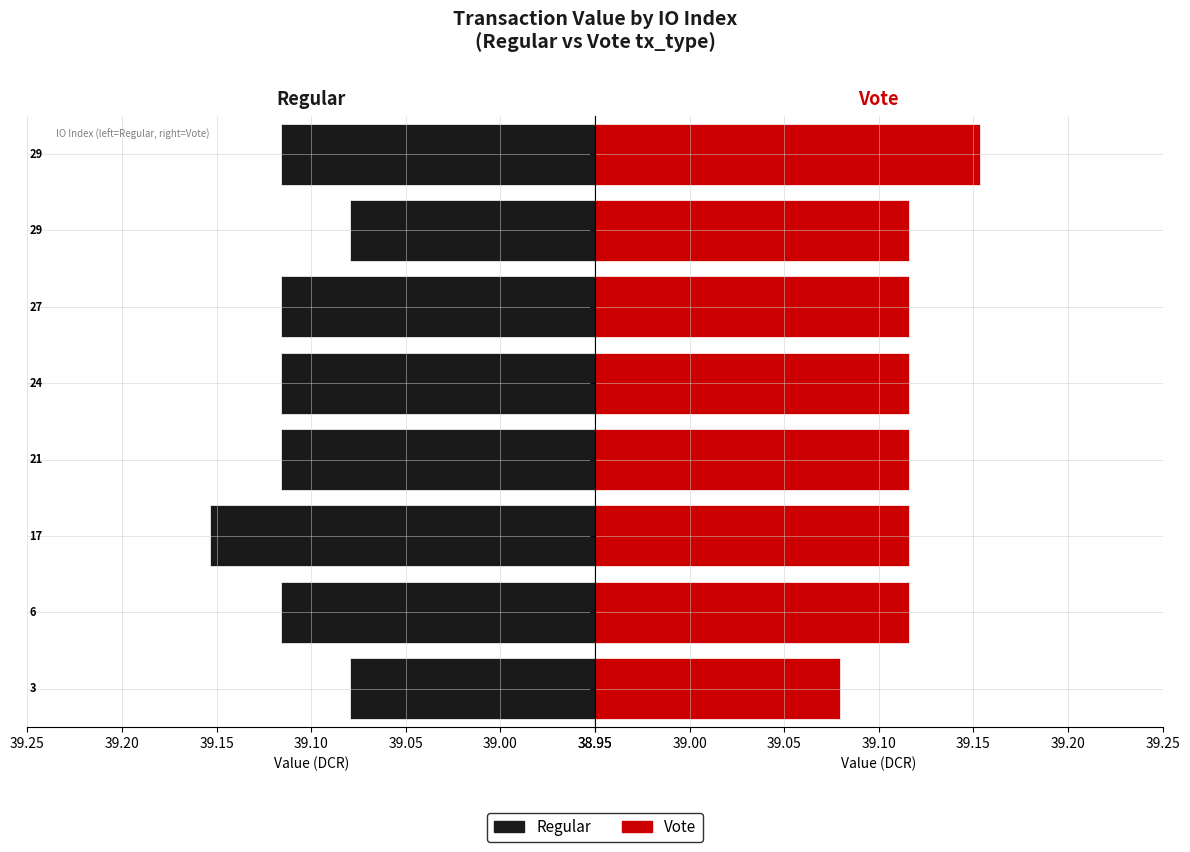

How many distinct data groups are displayed?

2